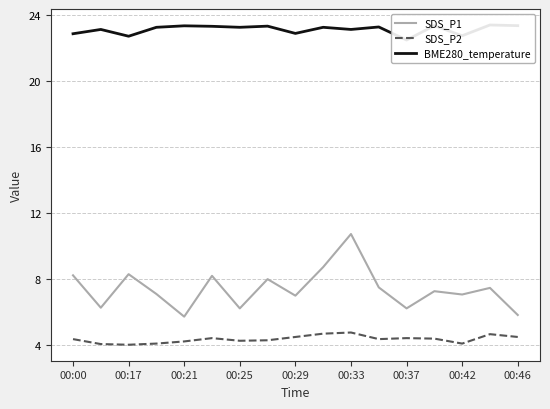

True or false: SDS_P1 has a value of 8.3 at 00:17.

True